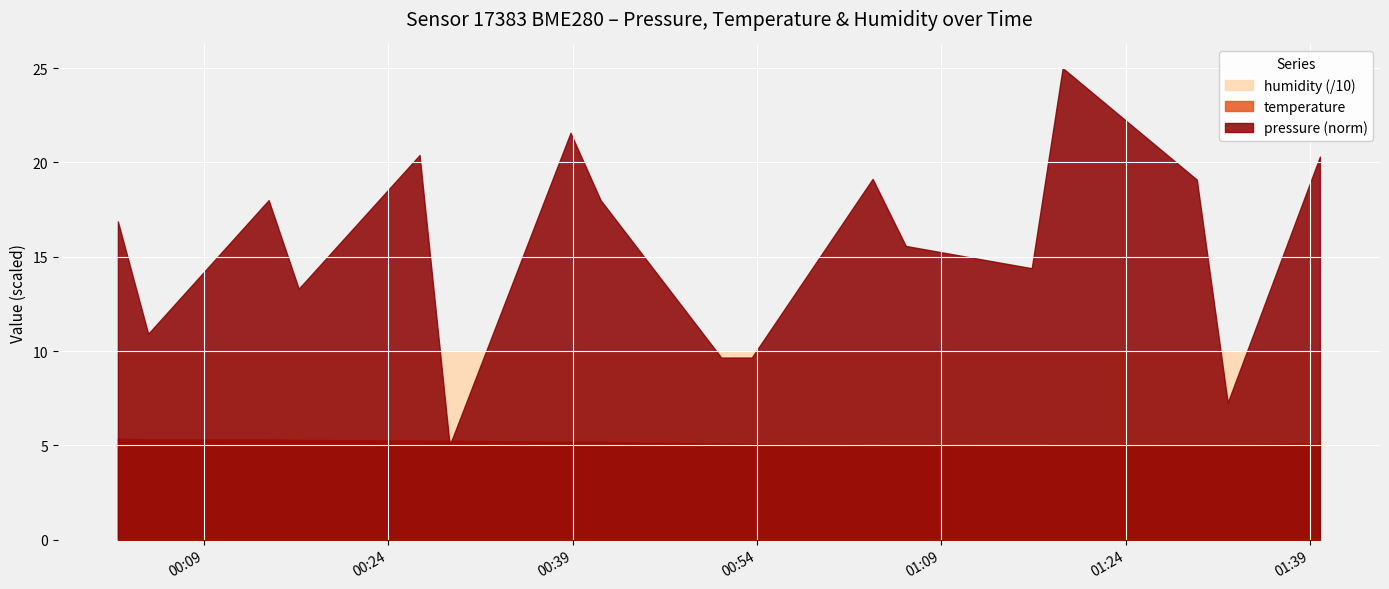

At which label does pressure_norm first exceed 100489?

2022-08-01T00:02:00